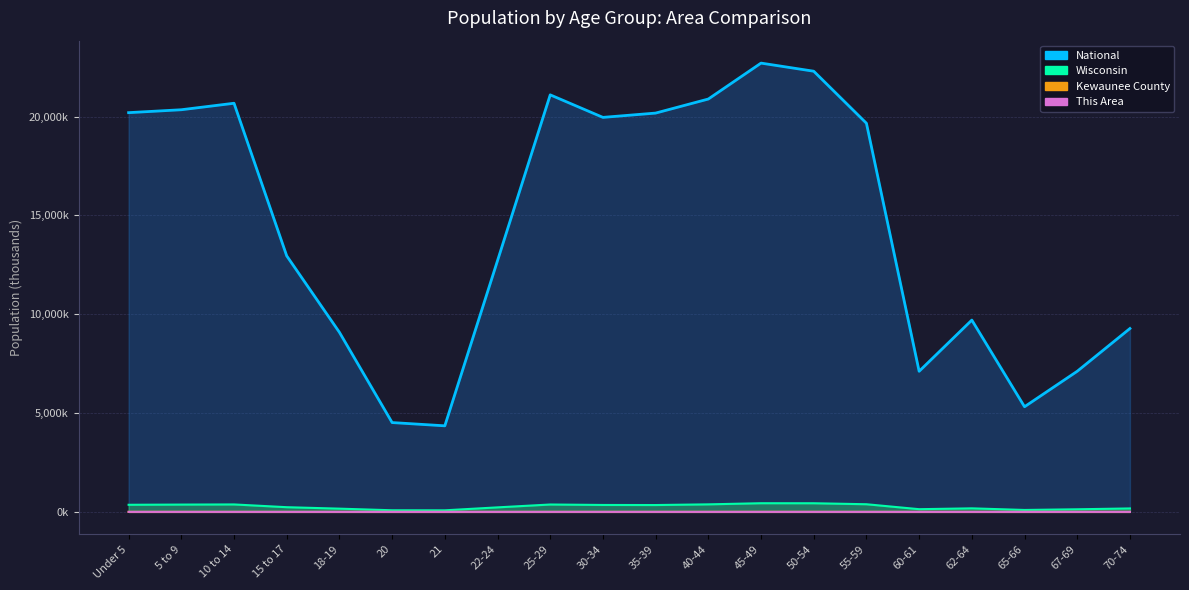

What is the total value across all series at 30-34?

20312.8